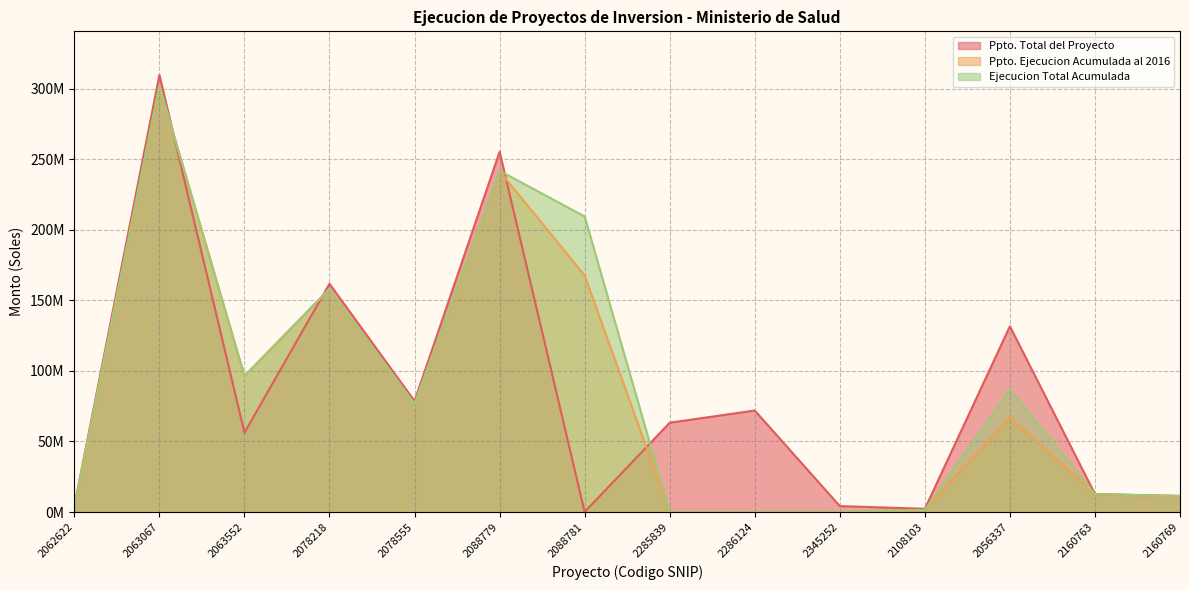

At which label does Ejecucion Total Acumulada first exceed 76493767?

2063067